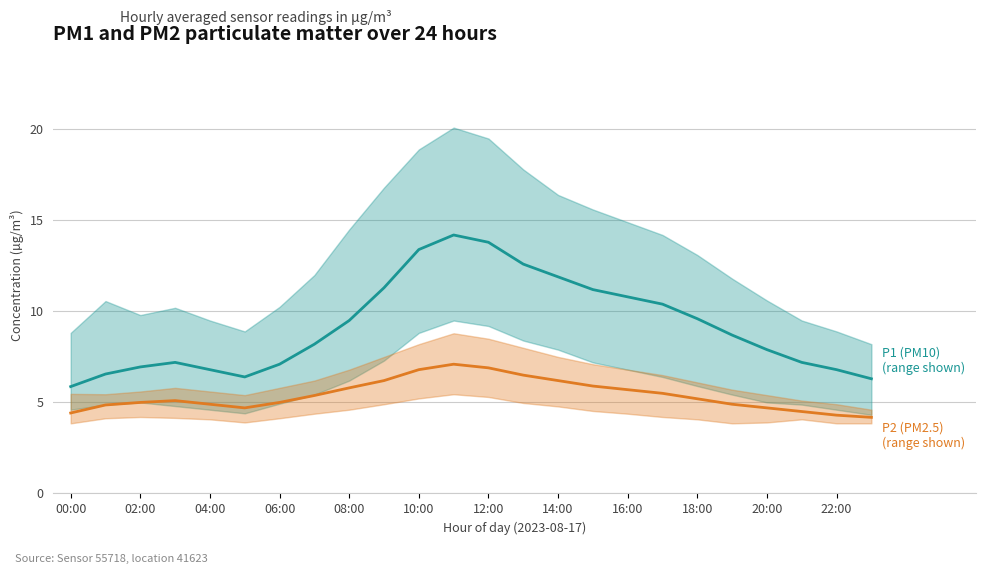

At which label is P1 (PM10 mean) closest to 10?

17